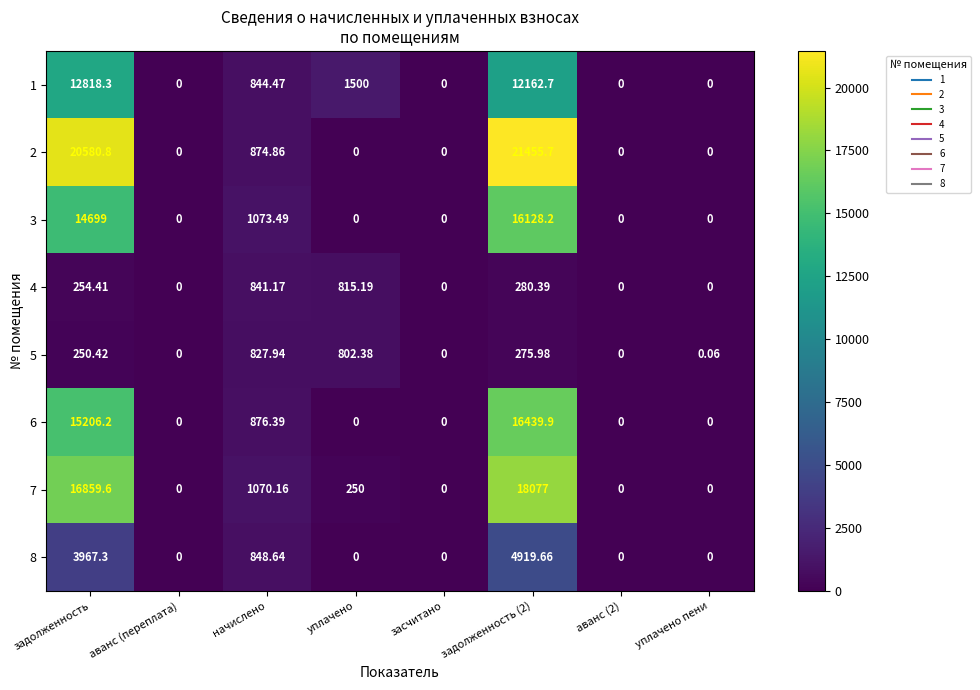

At which label does 4 first exceed 254?

задолженность